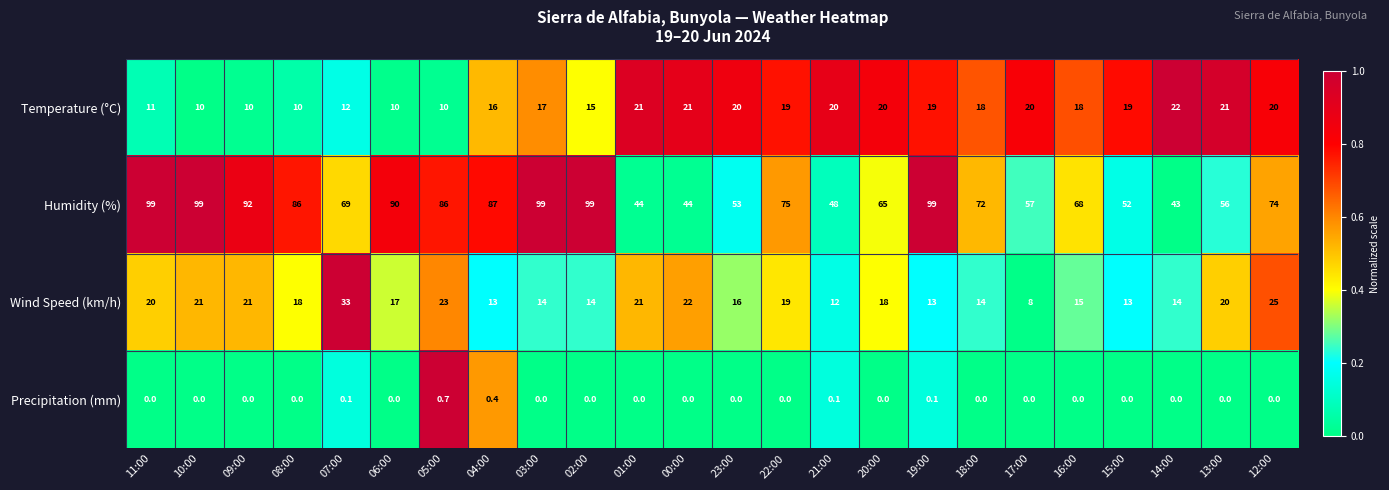

What is the maximum value shown in the chart?

99.0